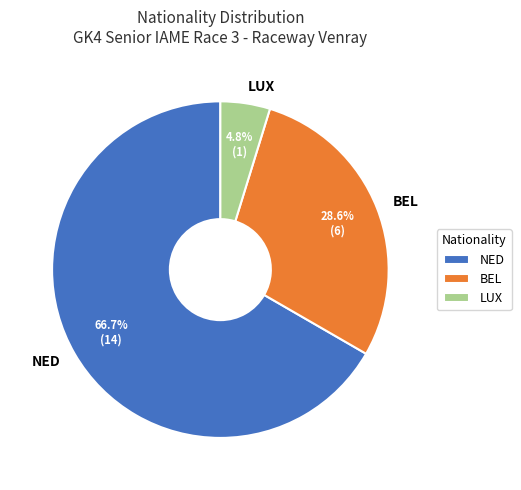

Between LUX and NED, which is larger?

NED